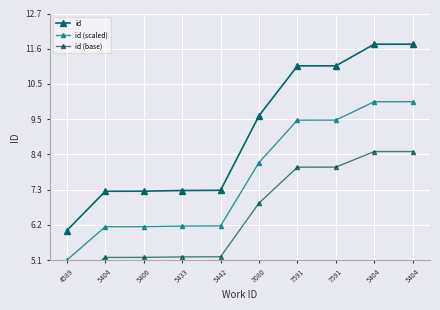

List the series in order of their overall mean, highest first.

id, id (scaled), id (base)